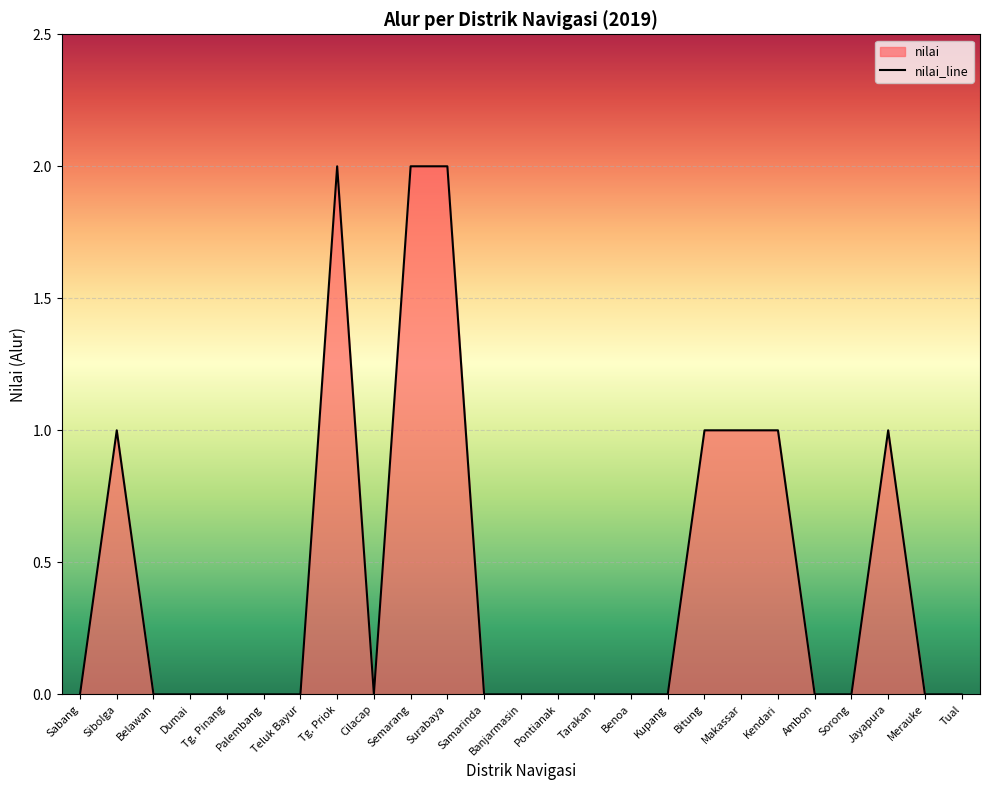

Reading left to right, extract all data points from this chart.

0	1	0	0	0	0	0	2	0	2	2	0	0	0	0	0	0	1	1	1	0	0	1	0	0